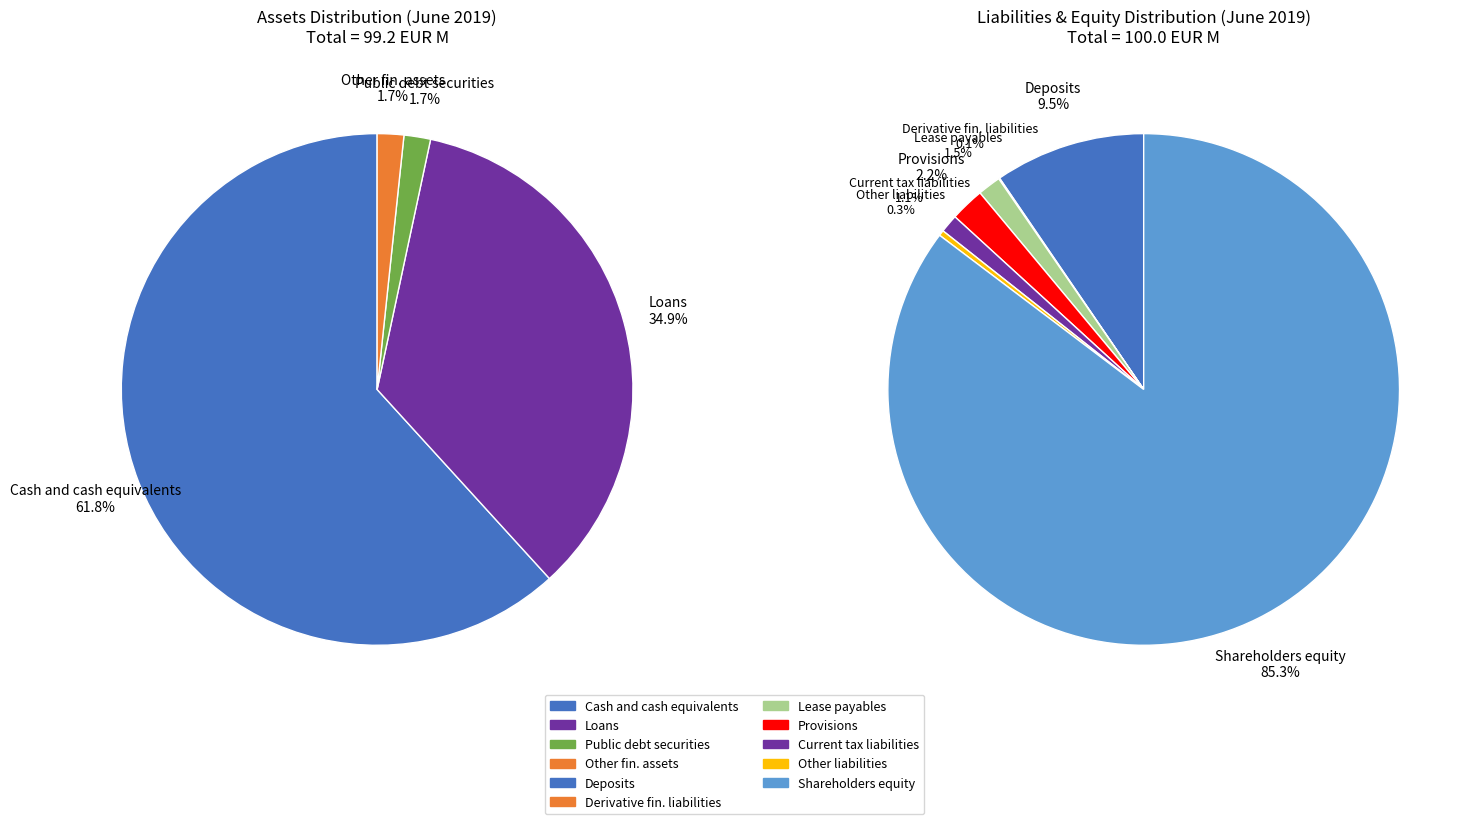

What percentage is the Lease payables (net) slice, to the nearest percent?

1%